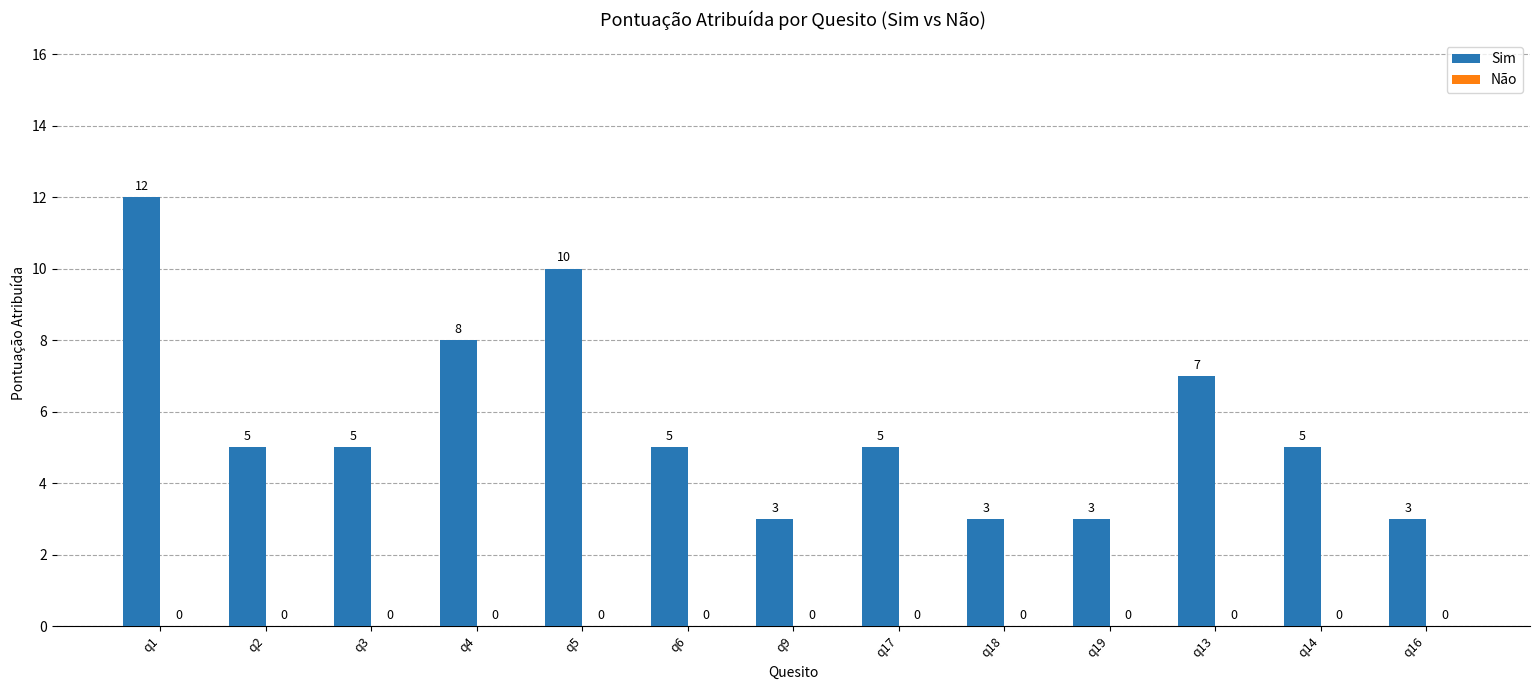

At which label is the value closest to 7?

q13